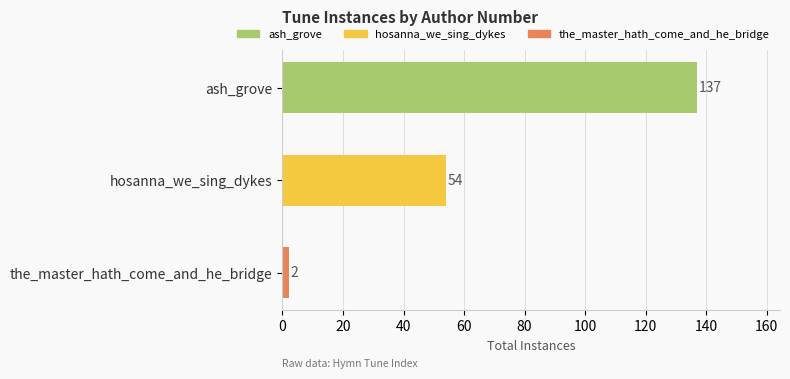

How many values are between 2 and 137?

3